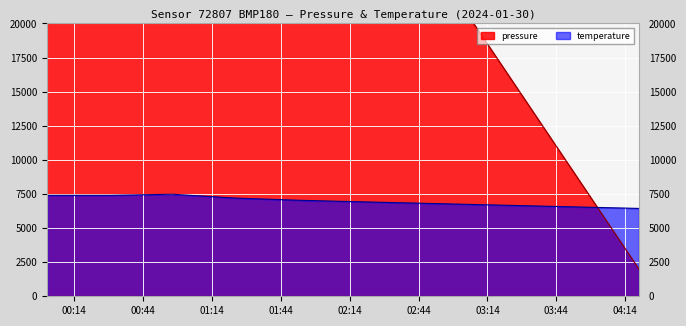

Read the temperature value at 00:29.

7400.0